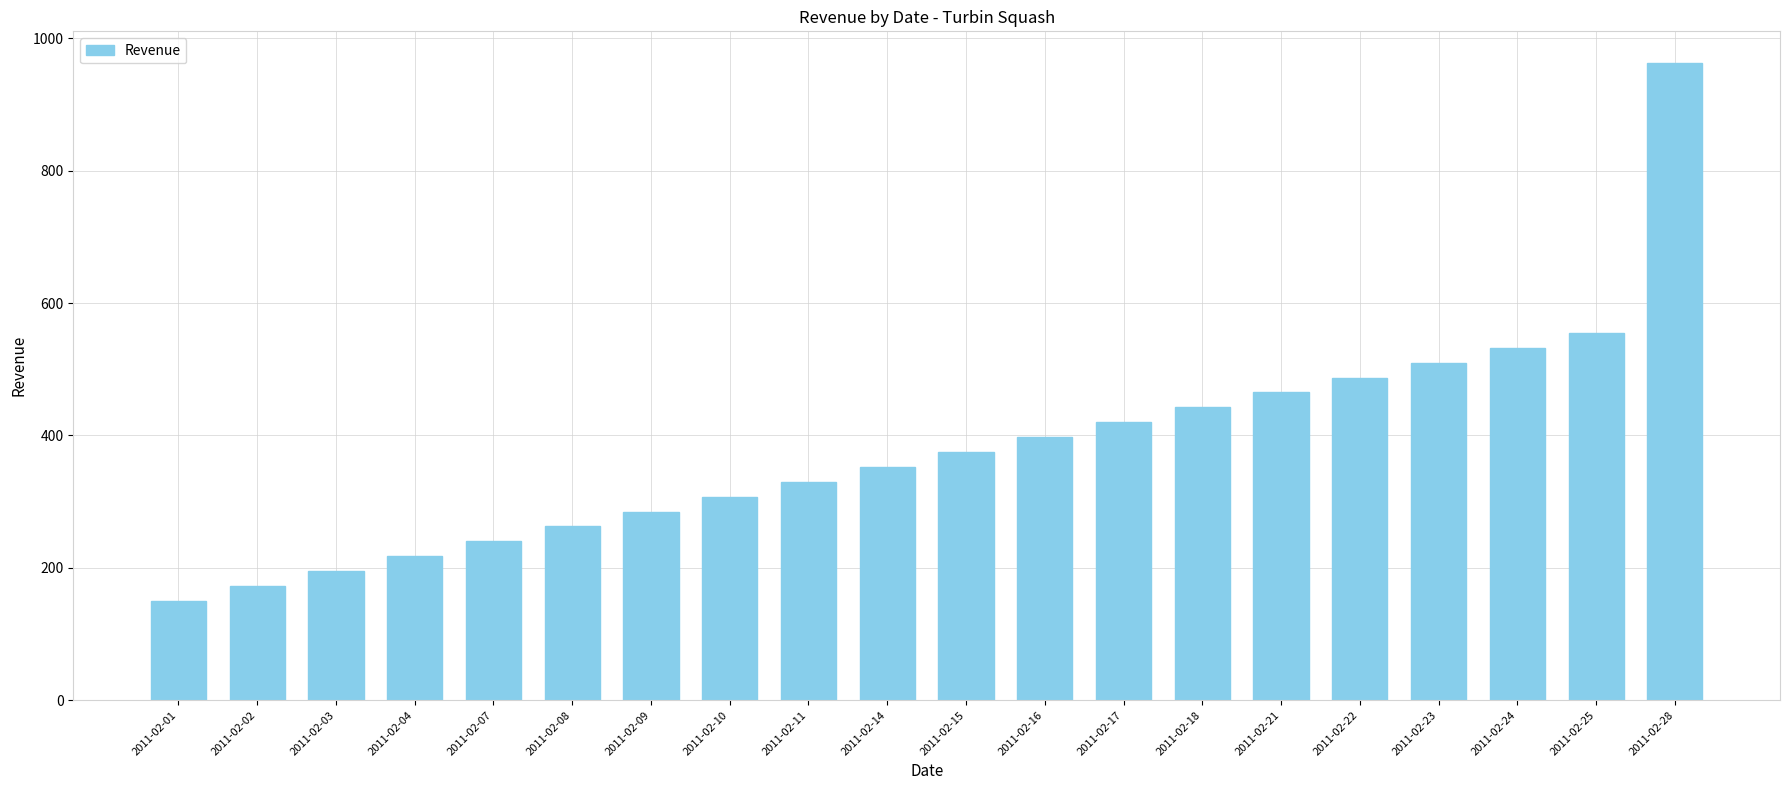

What is the value of the 10th bar from the left?

352.5